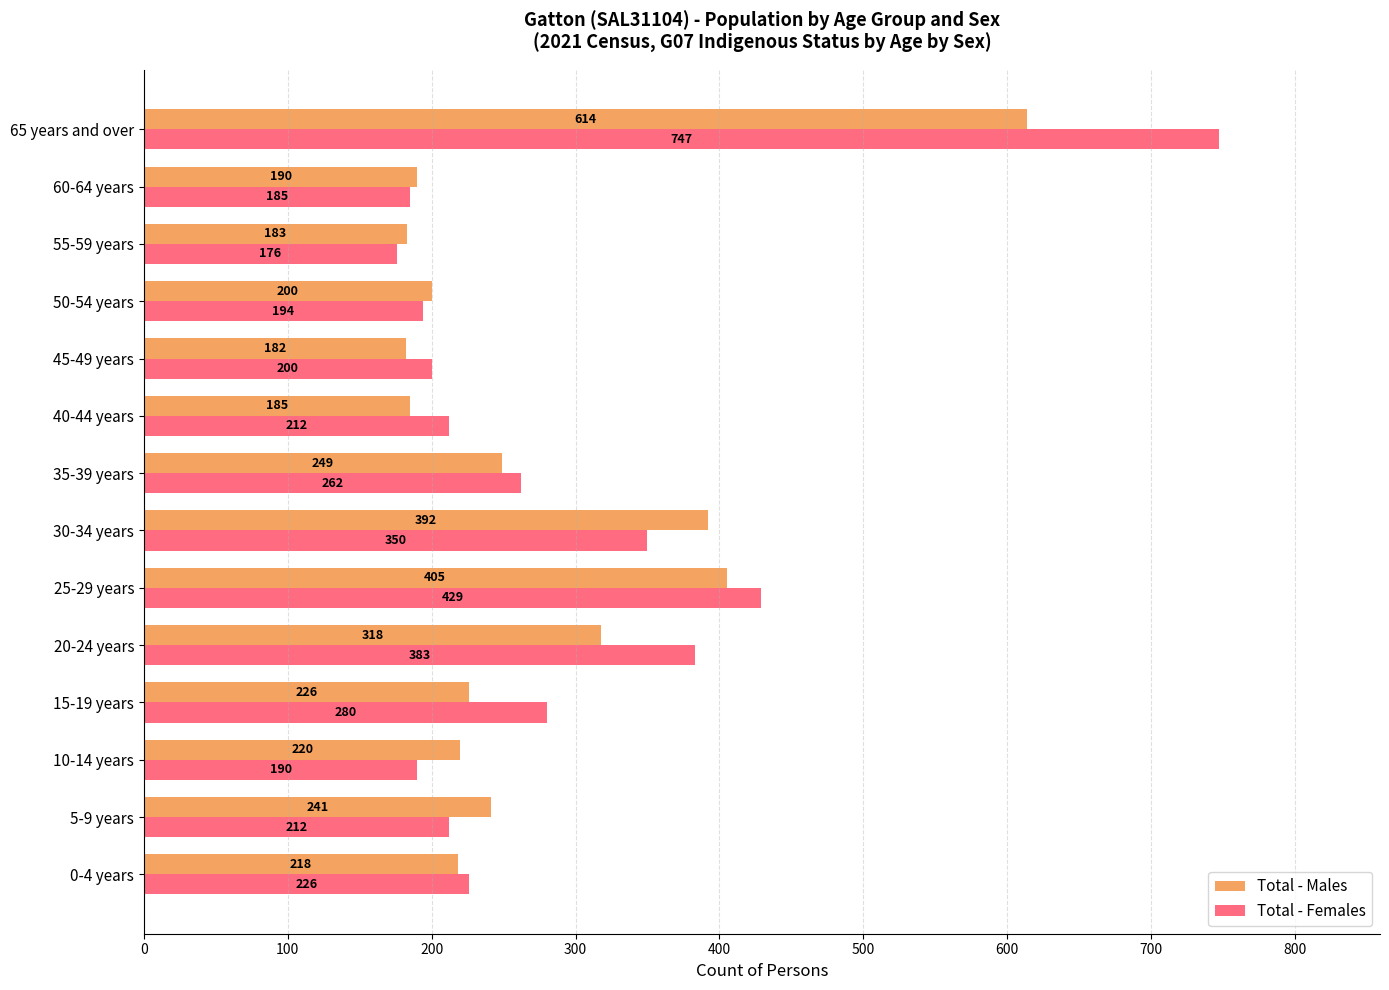

What is the smallest value displayed?

176